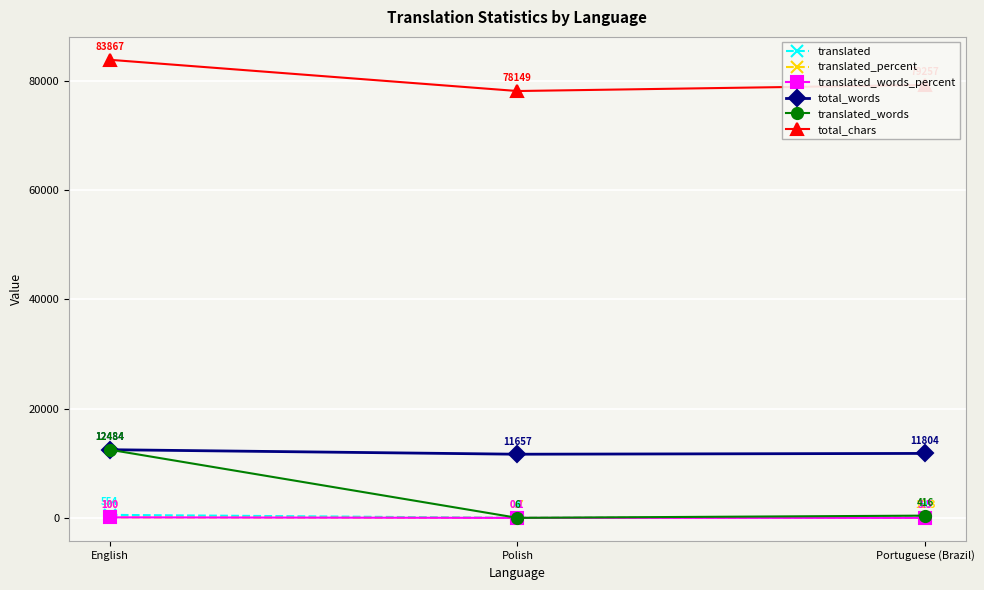

What position from the left is English?

1